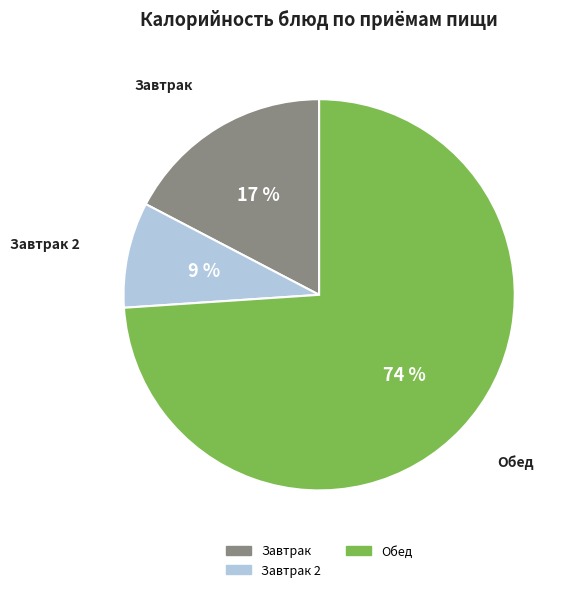

Is there a majority slice in this chart?

Yes